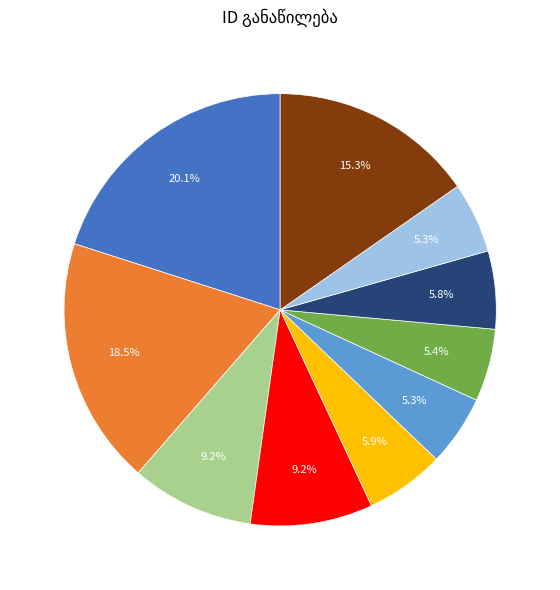

How many segments does this pie chart have?

10